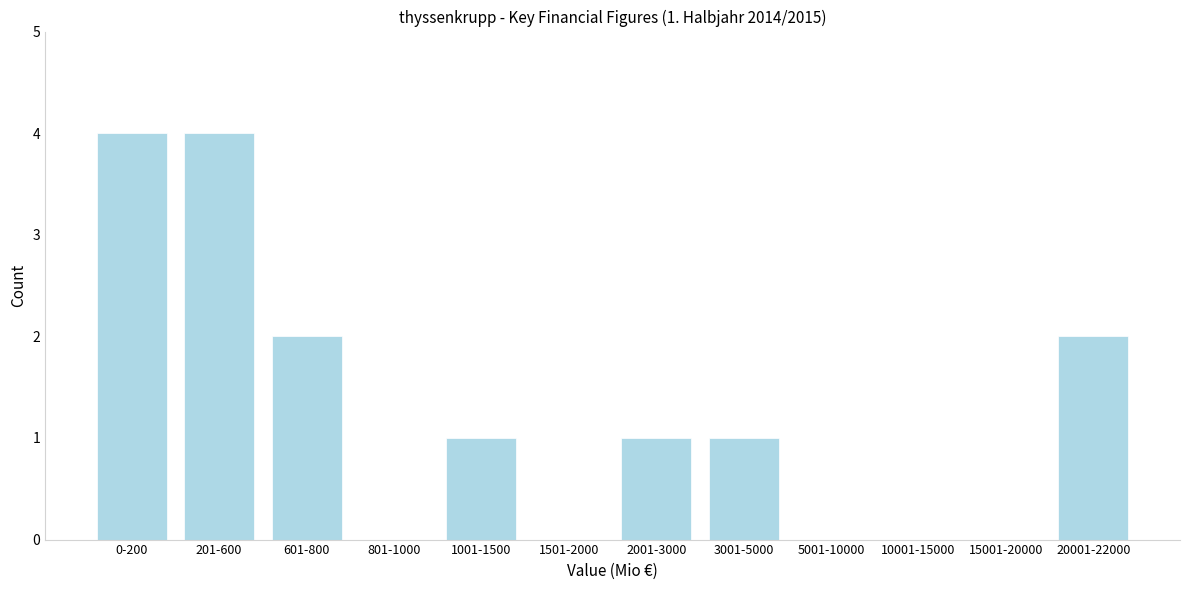

Reading right to left, list all the values displayed in this chart.

20001-22000=2	15001-20000=0	10001-15000=0	5001-10000=0	3001-5000=1	2001-3000=1	1501-2000=0	1001-1500=1	801-1000=0	601-800=2	201-600=4	0-200=4